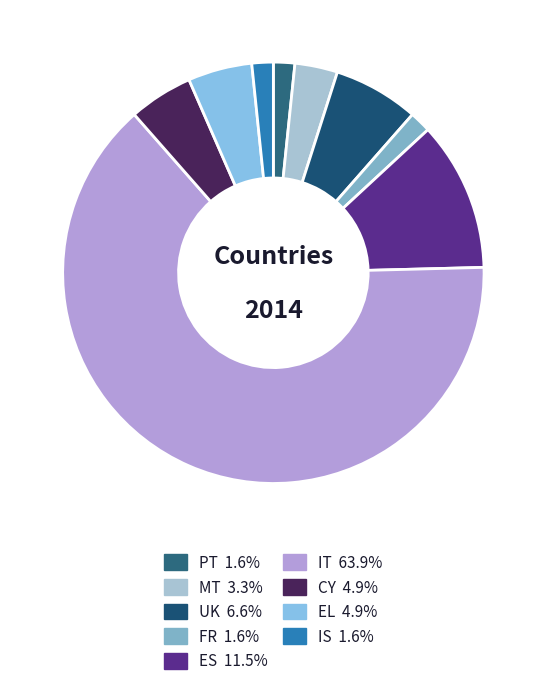

True or false: ES accounts for 17% of the total.

False